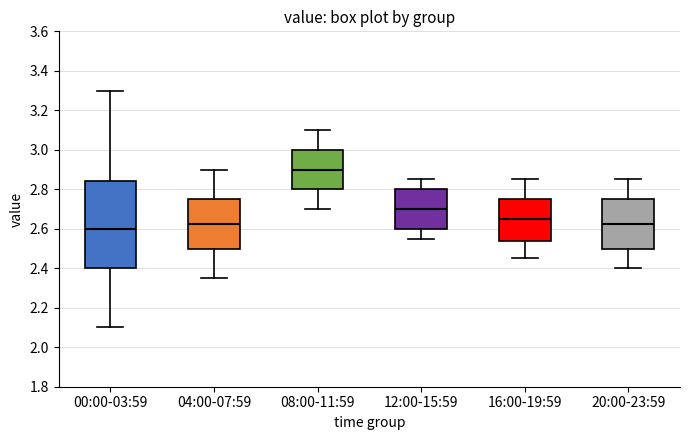

Which box has the highest median line?

08:00-11:59